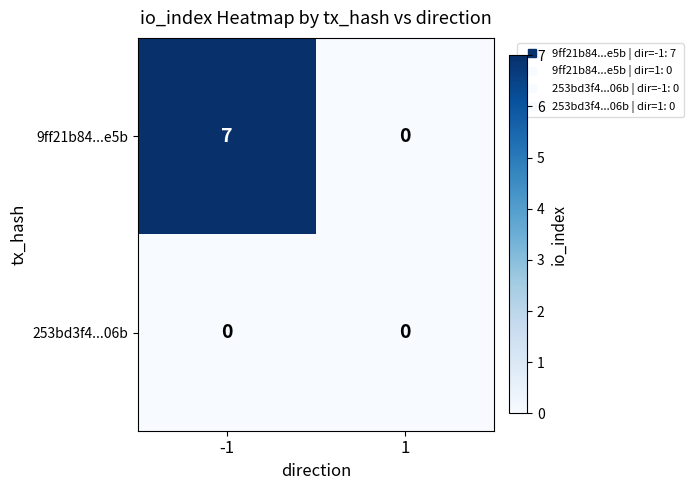

What is the difference between the highest and lowest values at -1?

7